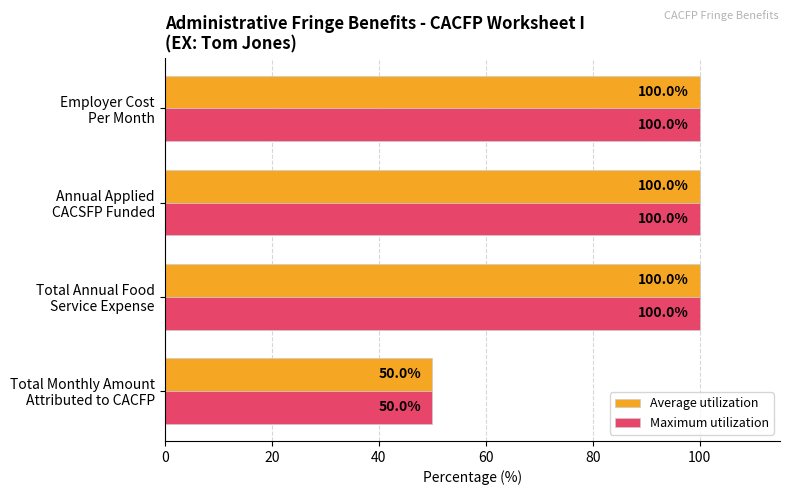

What is the minimum value for Average utilization?

50